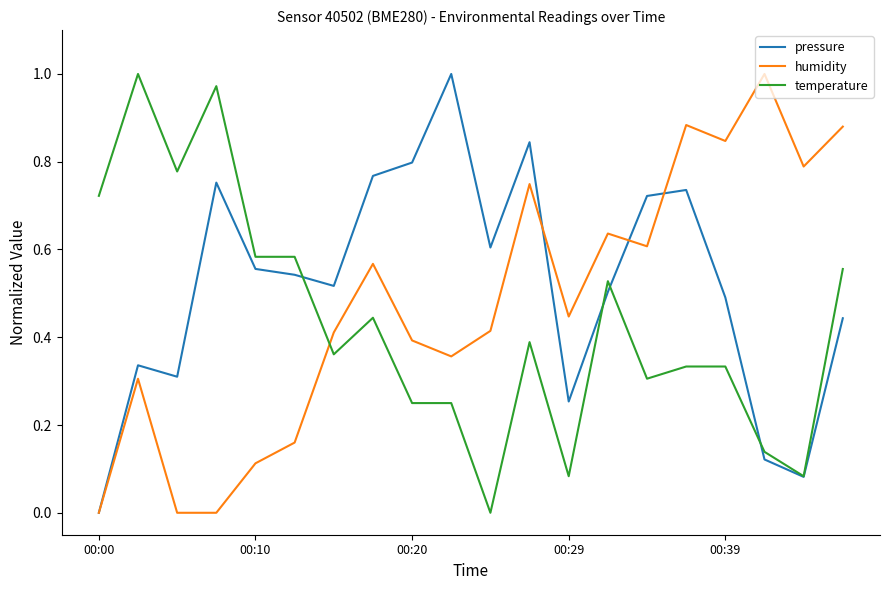

Rank the series by their average value, from lowest to highest.

temperature, humidity, pressure